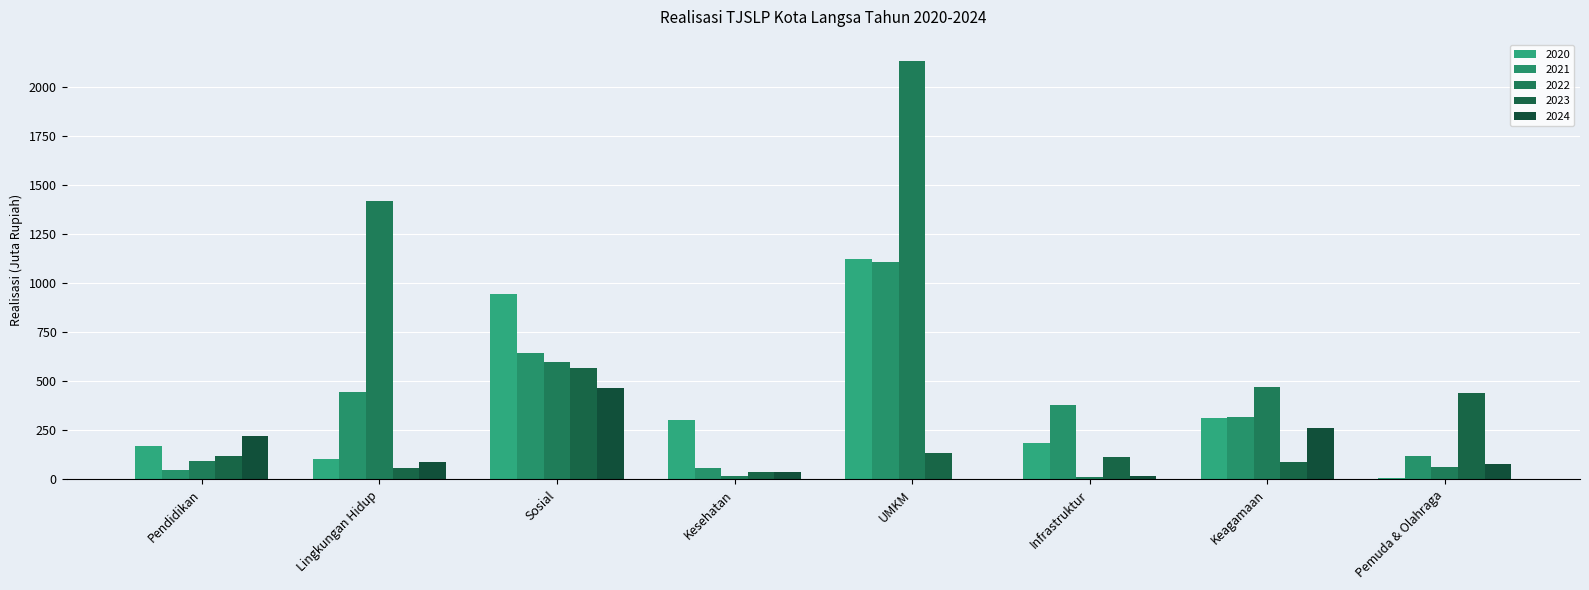

Are the bars grouped side by side (vs. stacked)?

Yes